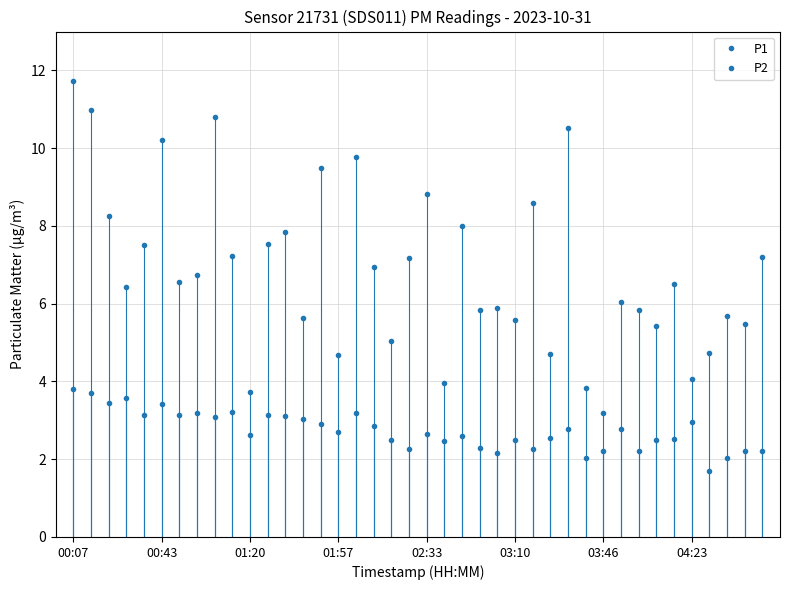

Is this an area chart (filled region under the line)?

No